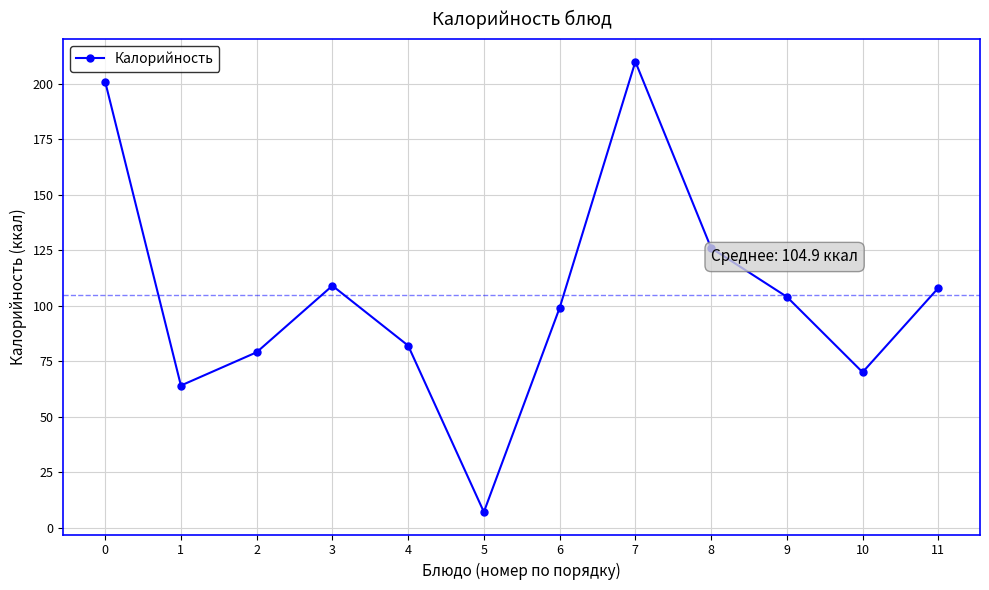

Is this an area chart (filled region under the line)?

No